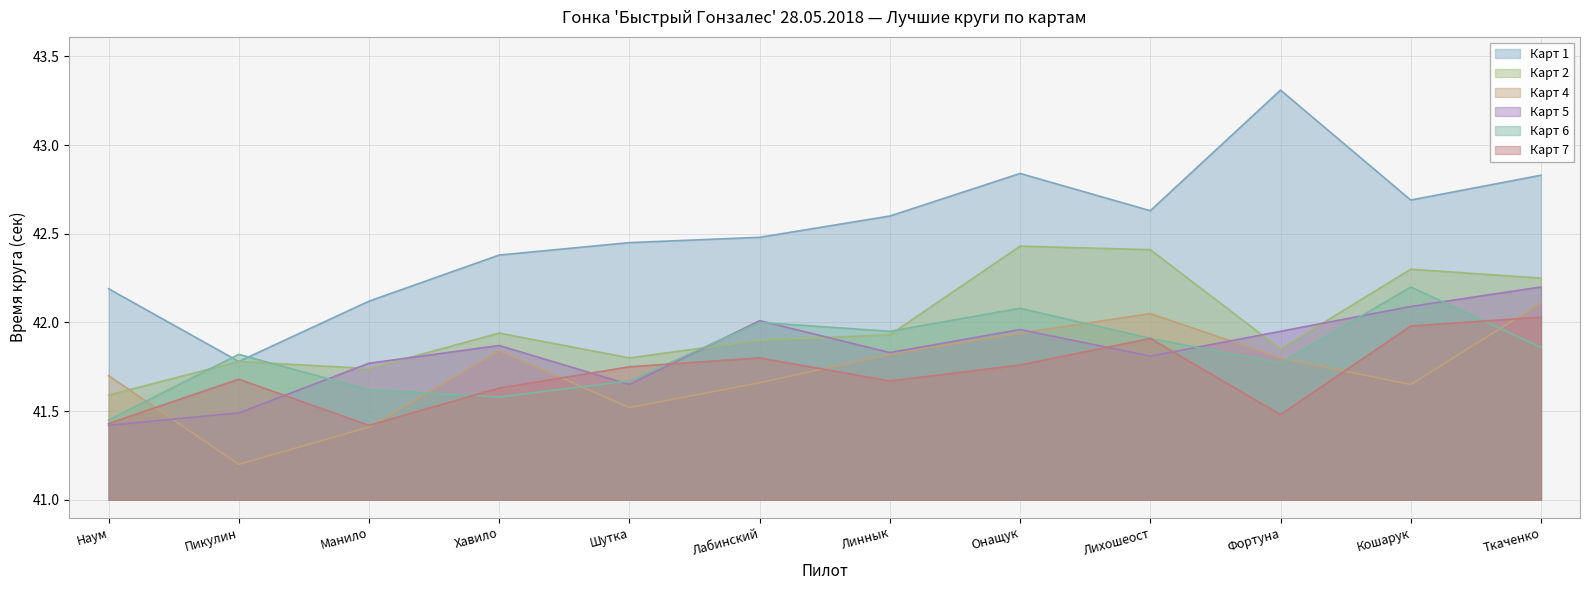

What is the total value across all series at Лихошеост?

252.7